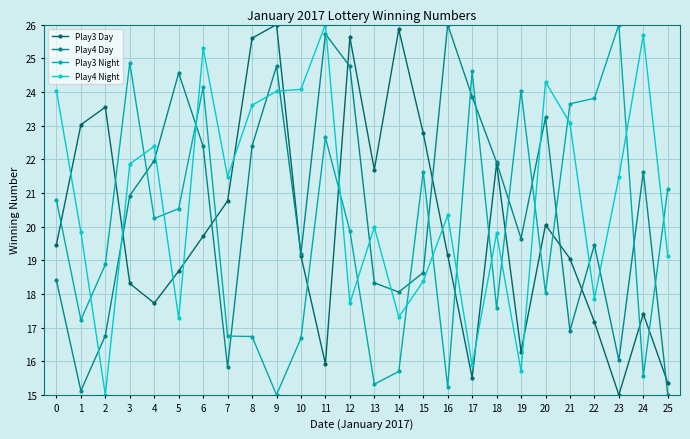

Which category has the highest value in the Play4 Night series?

11